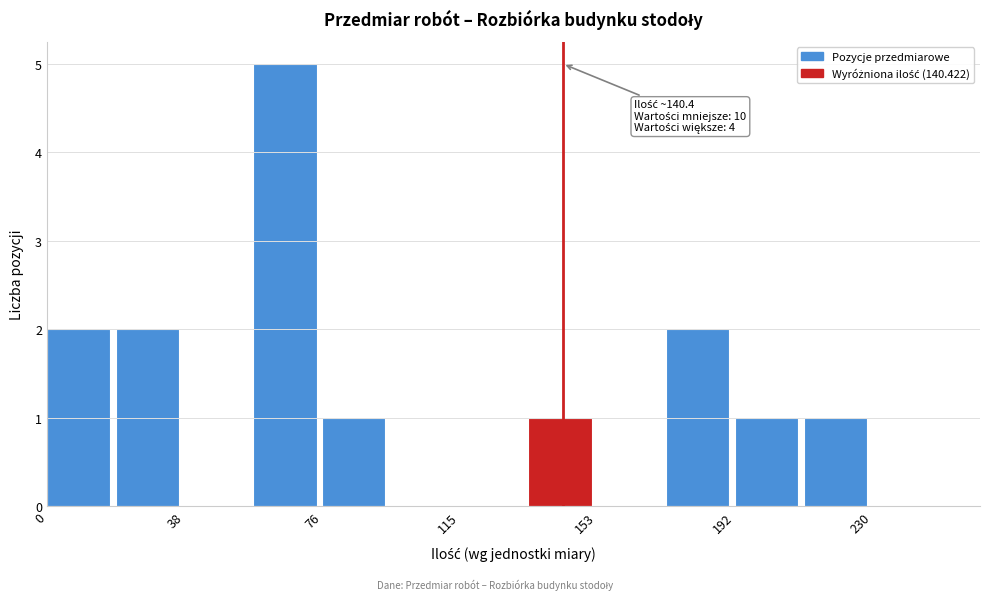

Around what value on the x-axis is the tallest bar? Give the approximate position of its centre, as read against the axis.

65